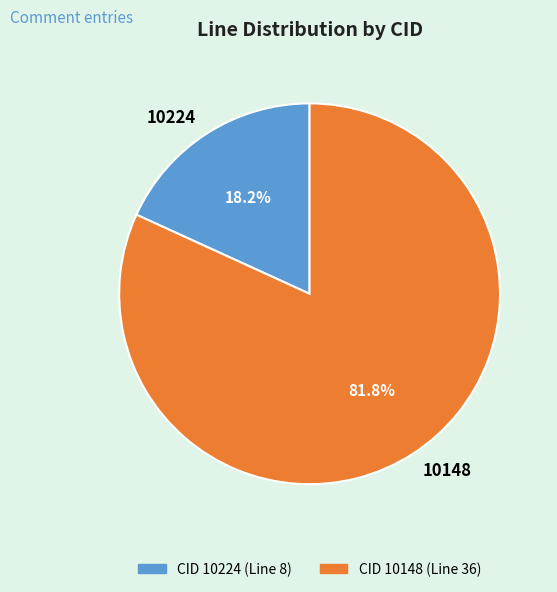

To the nearest percent, what is the difference between the 10148 and 10224 slice percentages?

64%